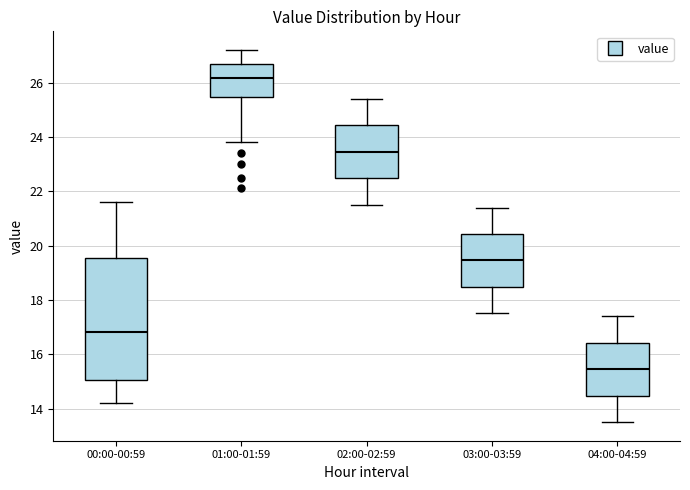

Reading left to right, transcribe this box plot: for each box, give where its median line is, the range the box spans, and where its two whiskers end, as read against the y-axis. The values are not printed on the chart, so give them approximately, as read against the axis.

00:00-00:59: median 16.8, box 15.0 to 19.6, whiskers 14.2 to 21.6
01:00-01:59: median 26.2, box 25.4 to 26.8, whiskers 23.8 to 27.2
02:00-02:59: median 23.4, box 22.4 to 24.4, whiskers 21.6 to 25.4
03:00-03:59: median 19.4, box 18.4 to 20.4, whiskers 17.6 to 21.4
04:00-04:59: median 15.4, box 14.4 to 16.4, whiskers 13.6 to 17.4